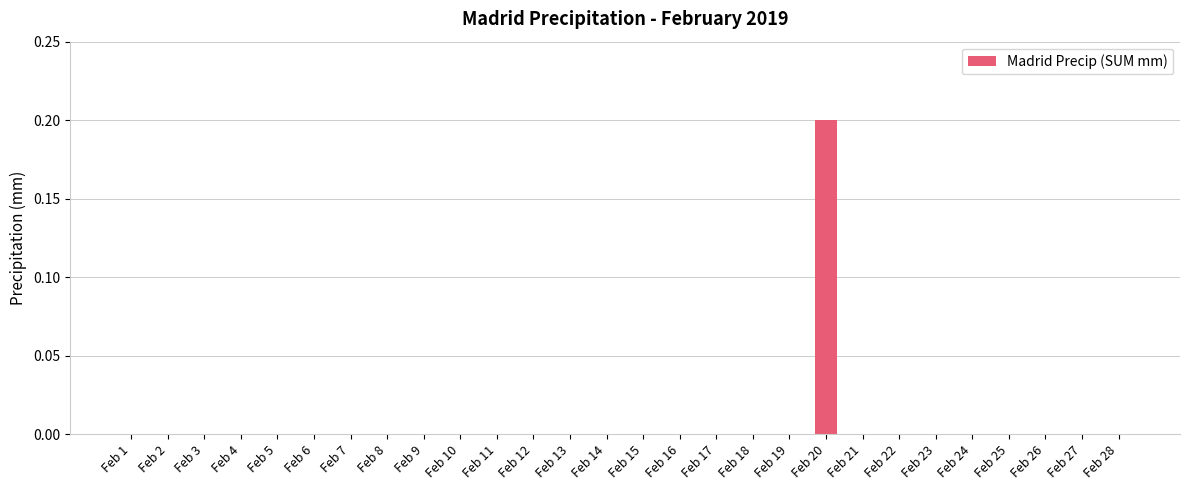

True or false: the data shows 0.0 at Feb 16.

True